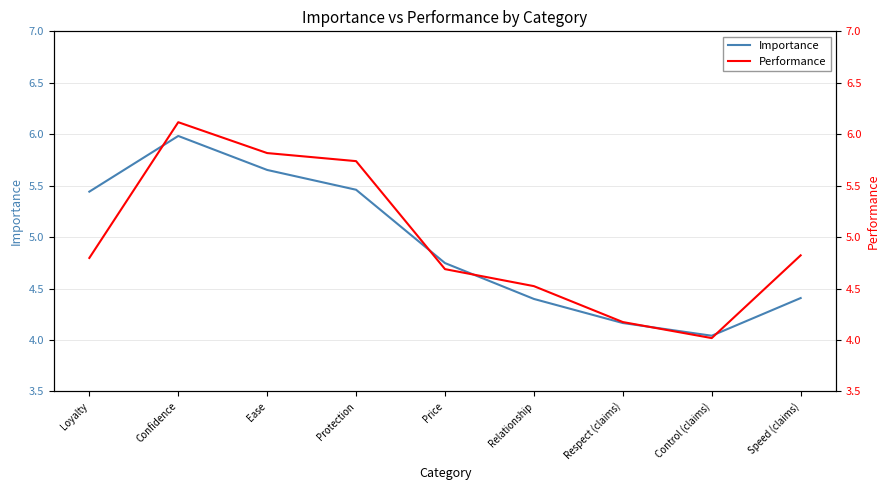

What are all the series names shown in the legend?

Importance, Performance